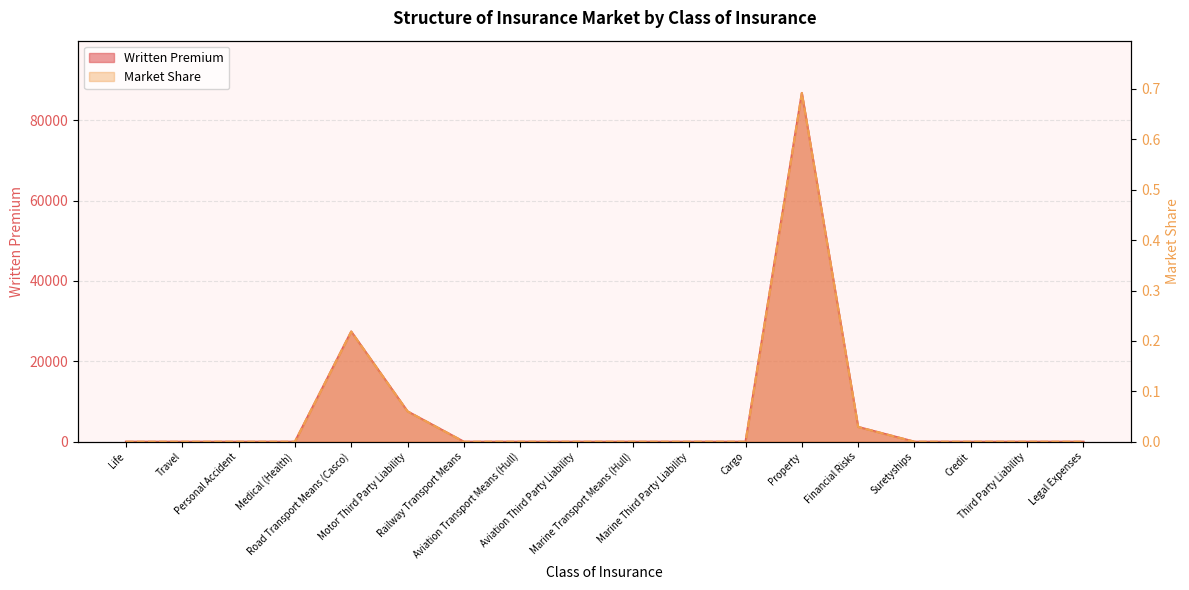

Reading left to right, list all the values displayed in this chart.

Written Premium: 0.0	0.0	0.0	0.0	27416.8	7550.7	0.0	0.0	0.0	0.0	0.0	0.0	86791.4	3675.2	0.0	0.0	0.0	0.0
Market Share: 0.0	0.0	0.0	0.0	0.2	0.1	0.0	0.0	0.0	0.0	0.0	0.0	0.7	0.0	0.0	0.0	0.0	0.0